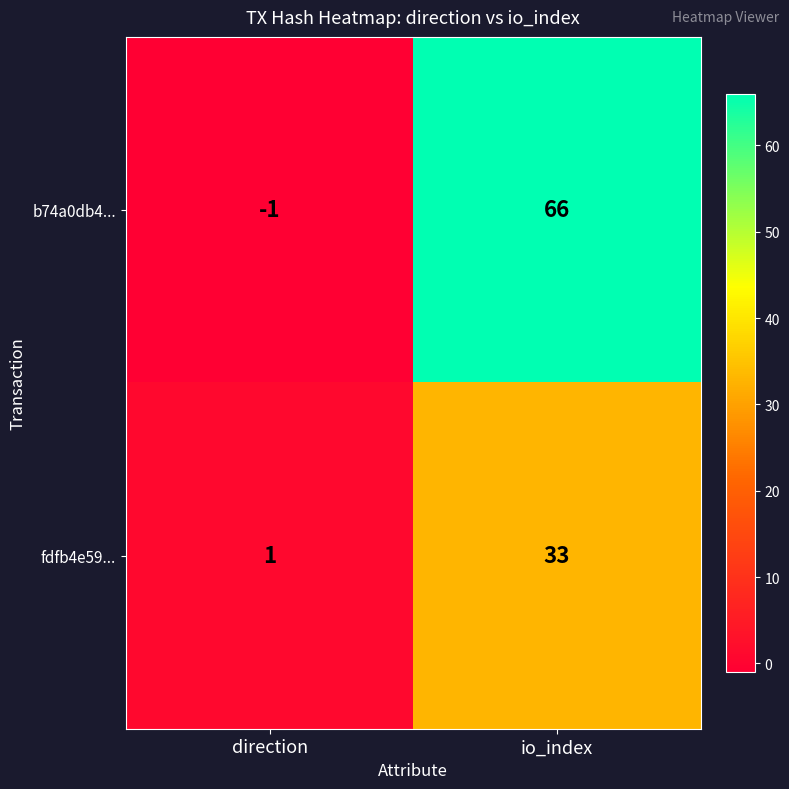

Reading left to right, extract all data points from this chart.

b74a0db4...: -1	66
fdfb4e59...: 1	33